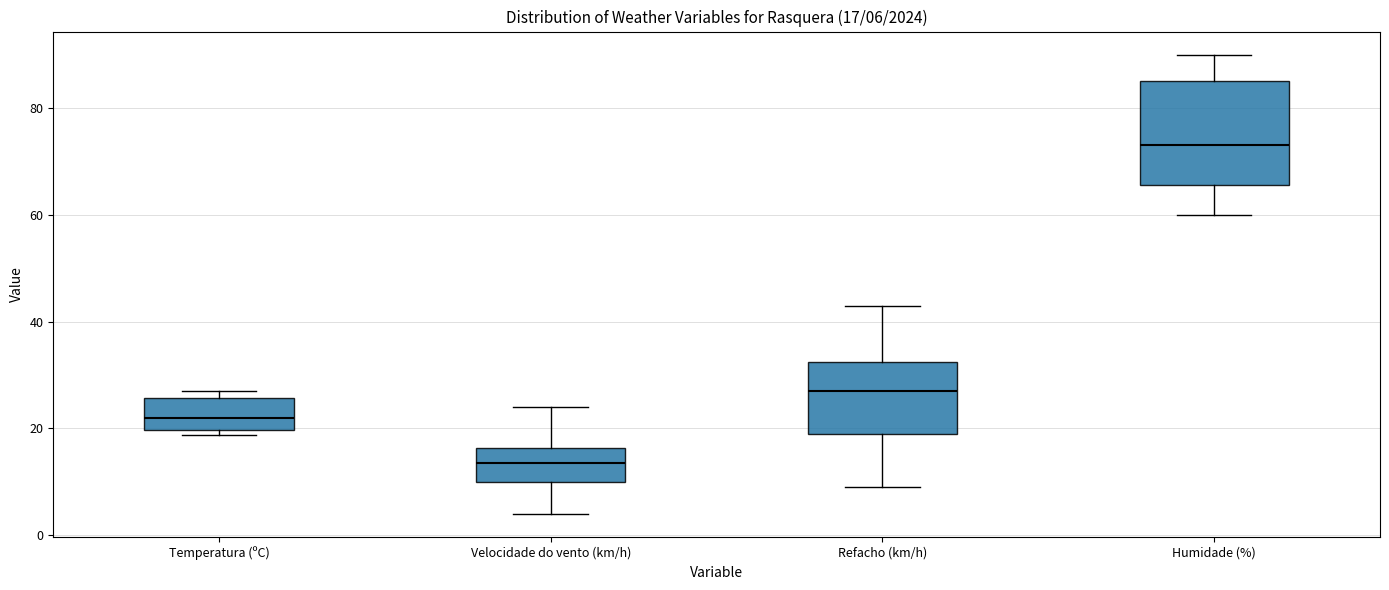

Which box is the tallest, from its lower edge to its upper edge?

Humidade (%)